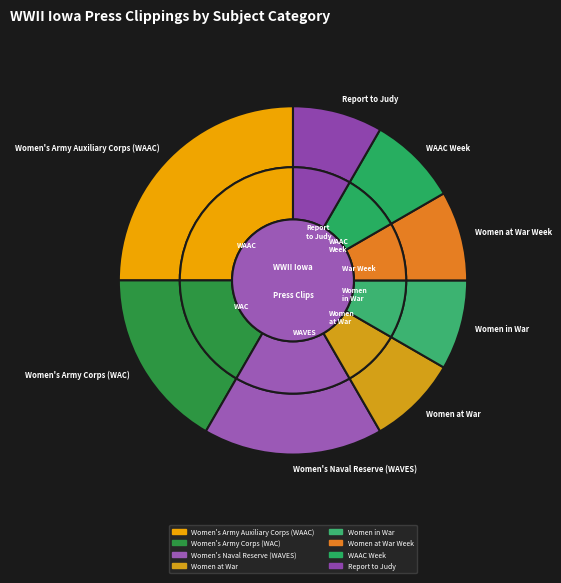

What percentage is the Women at War slice, to the nearest percent?

8%